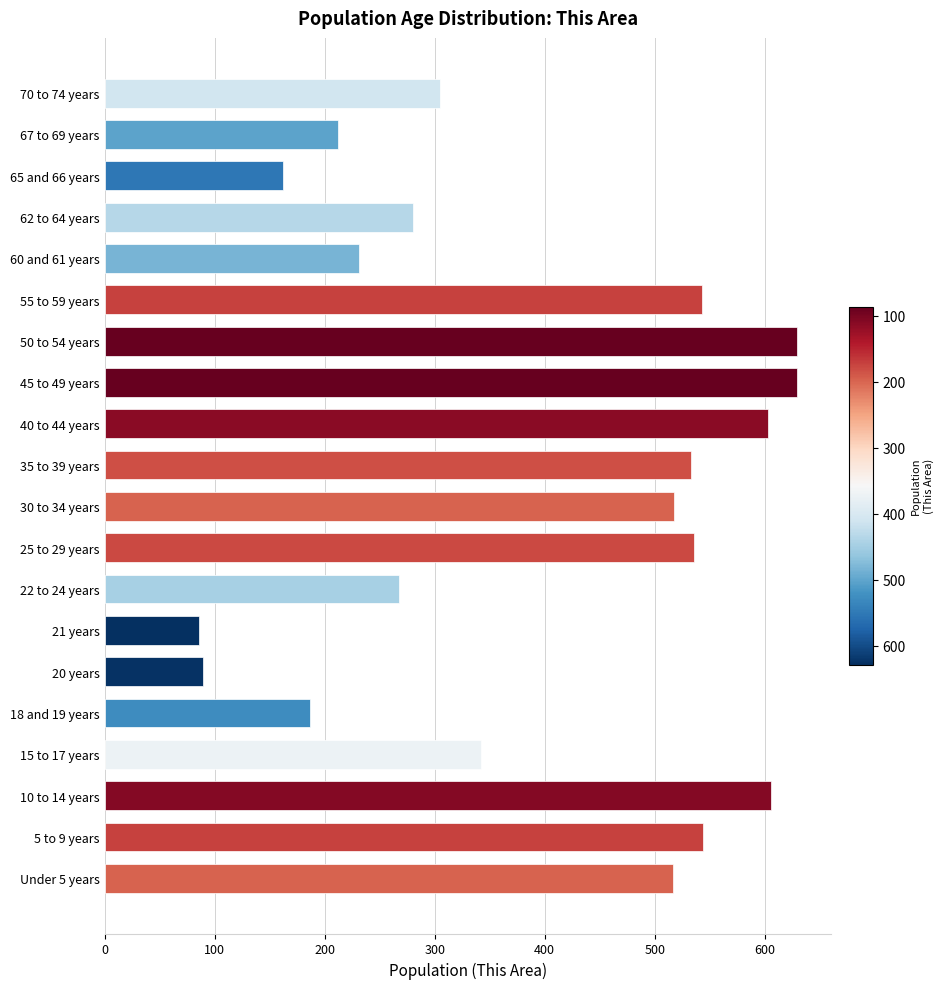

What is the average value?

391